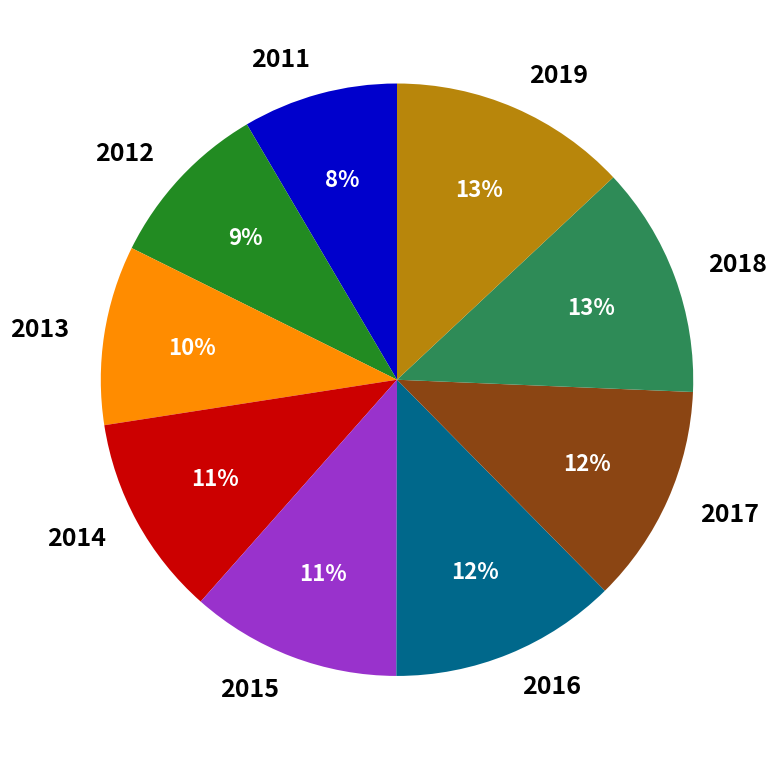

How many segments does this pie chart have?

9